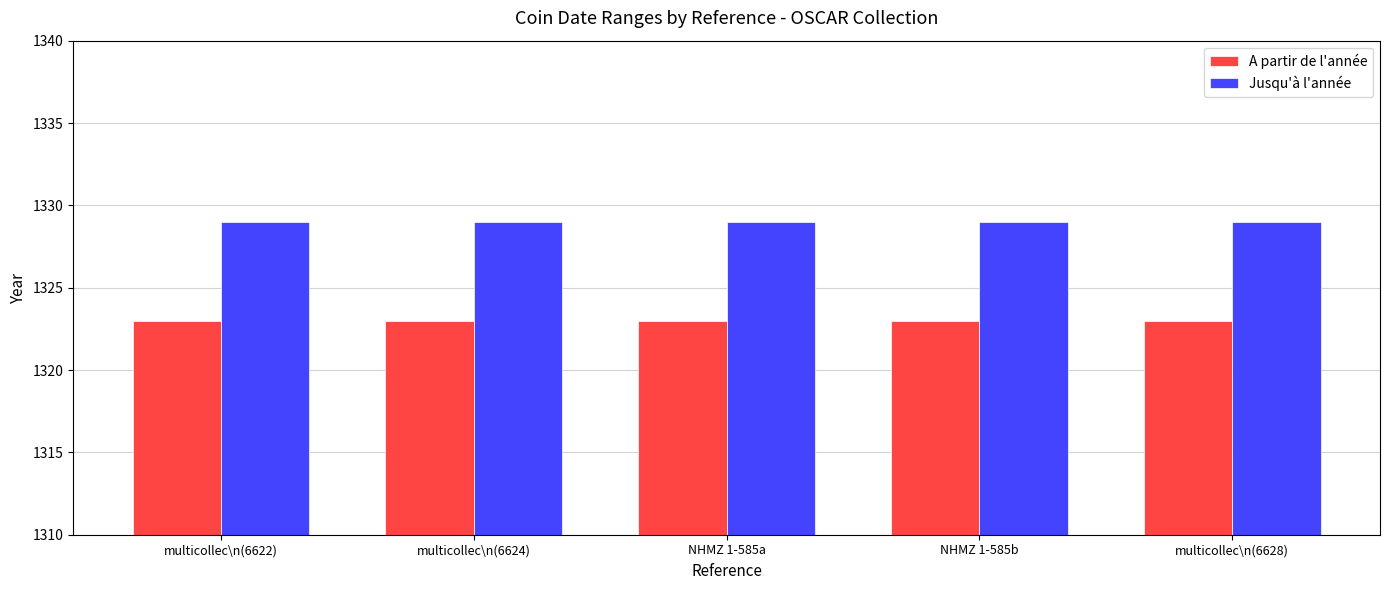

What is the value of the A partir de l'année bar at the 4th from the left?

1323